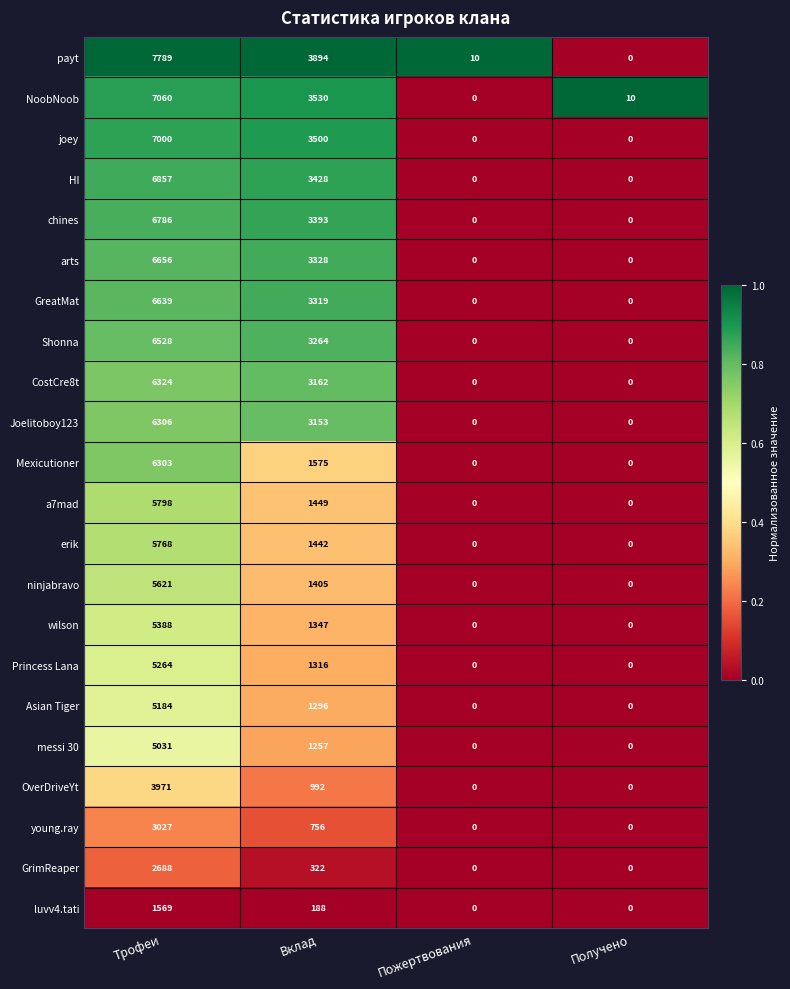

The value of Joelitoboy123 at Вклад is 3153. True or false?

True